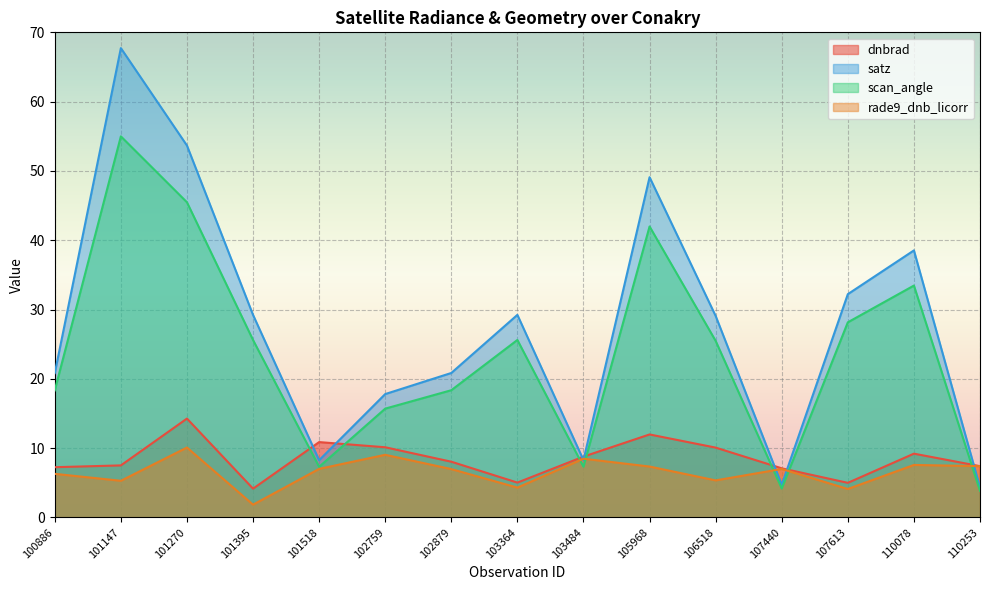

Where is dnbrad nearest to the value 9?

110078